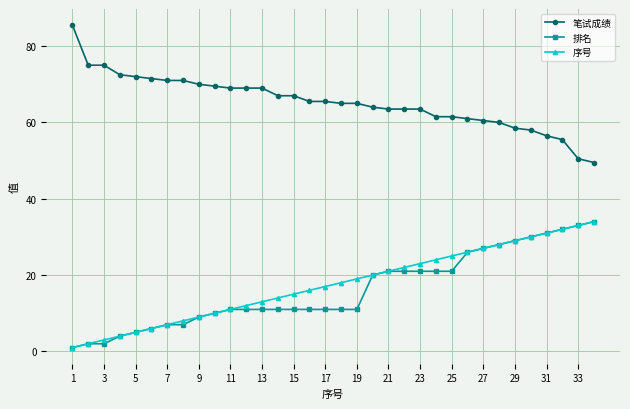

At how many categories does at least one series exceed 68?

13